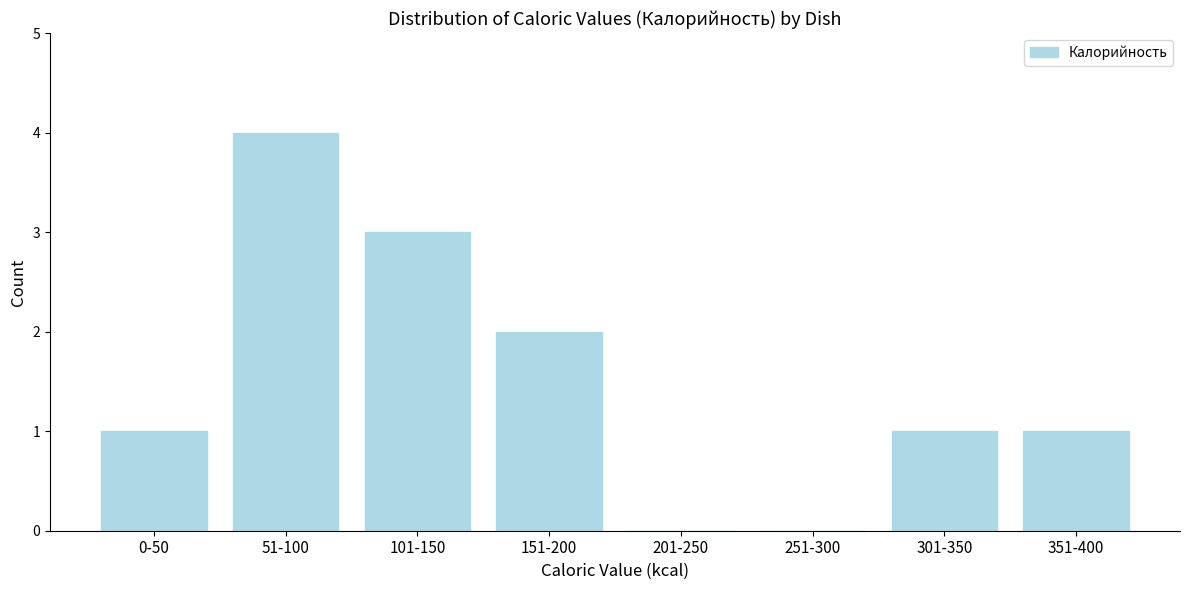

Reading left to right, list all the values displayed in this chart.

0-50=1	51-100=4	101-150=3	151-200=2	201-250=0	251-300=0	301-350=1	351-400=1